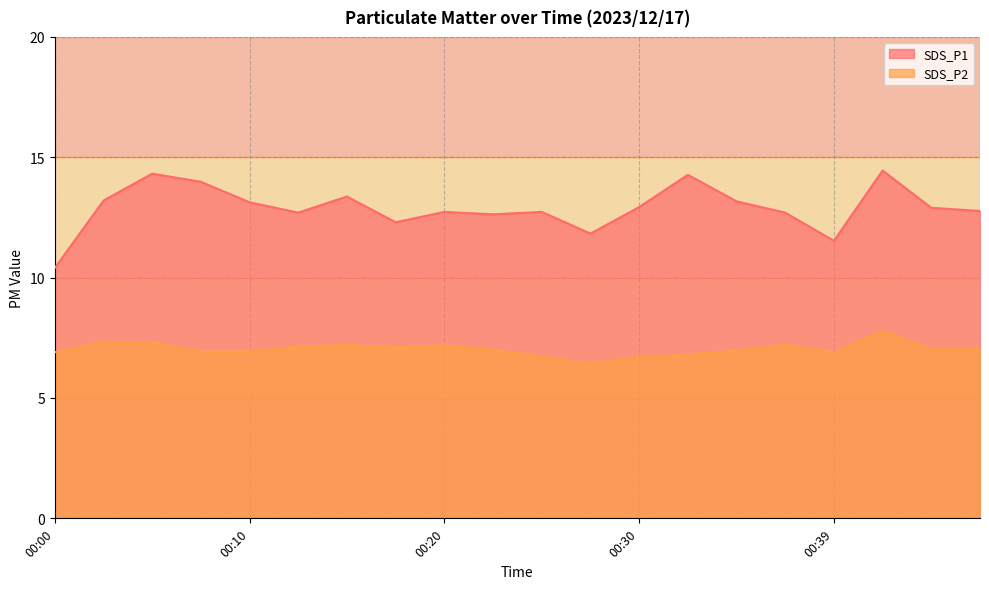

At which label does SDS_P2 reach its minimum?

00:27